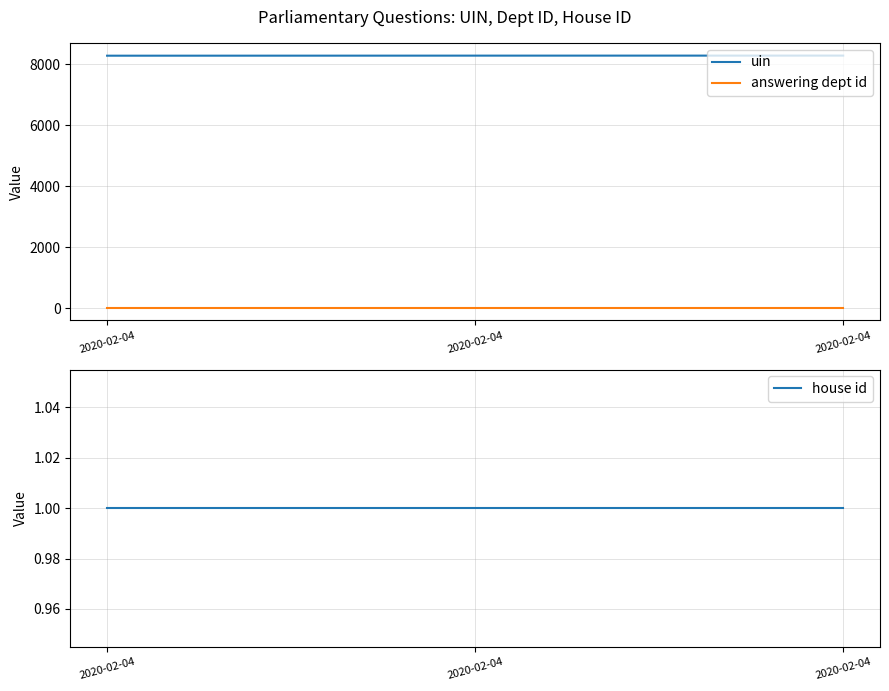

Which category has the lowest value in the uin series?

2020-02-04